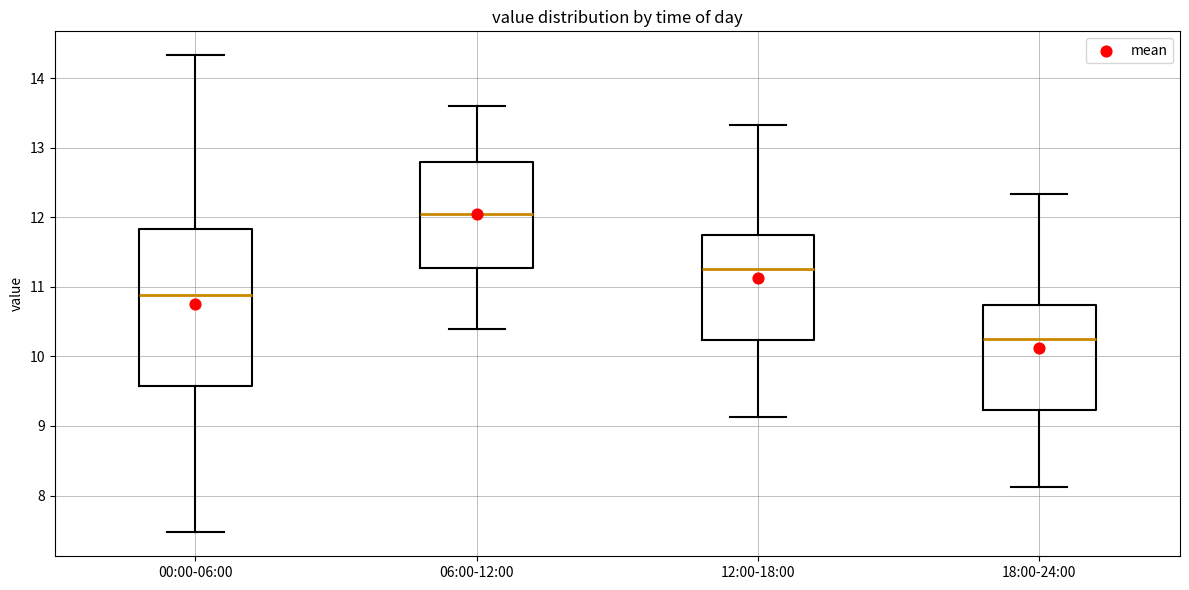

Which box has the lowest median line?

18:00-24:00